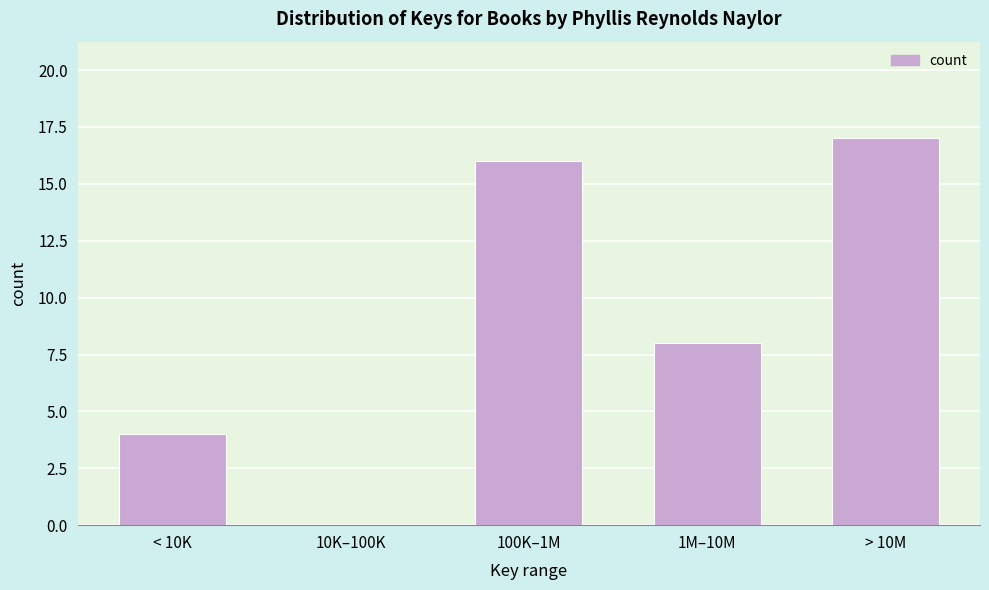

Reading left to right, list all the values displayed in this chart.

< 10K=4	10K–100K=0	100K–1M=16	1M–10M=8	> 10M=17